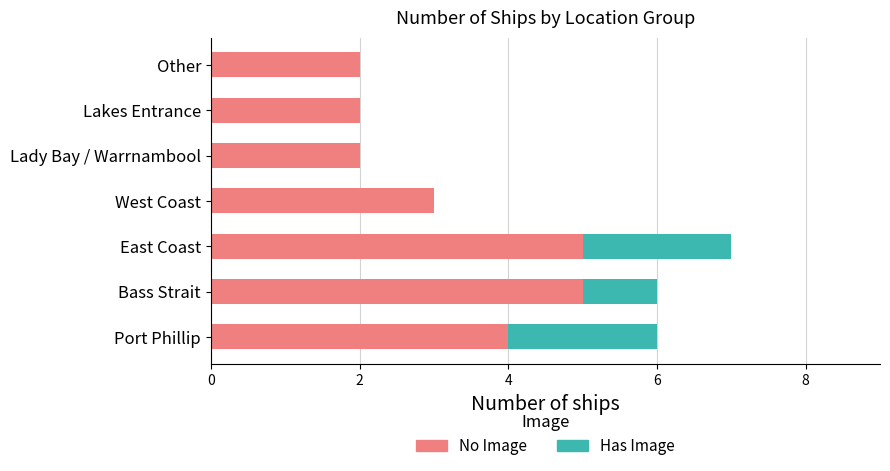

True or false: No Image has a value of 4 at Lakes Entrance.

False